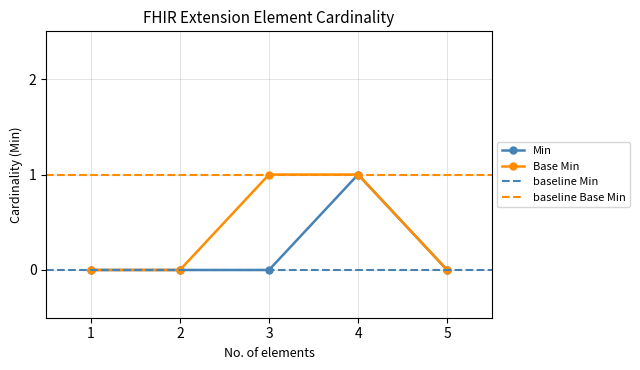

Is it true that Base Min equals 1 at 5?

False